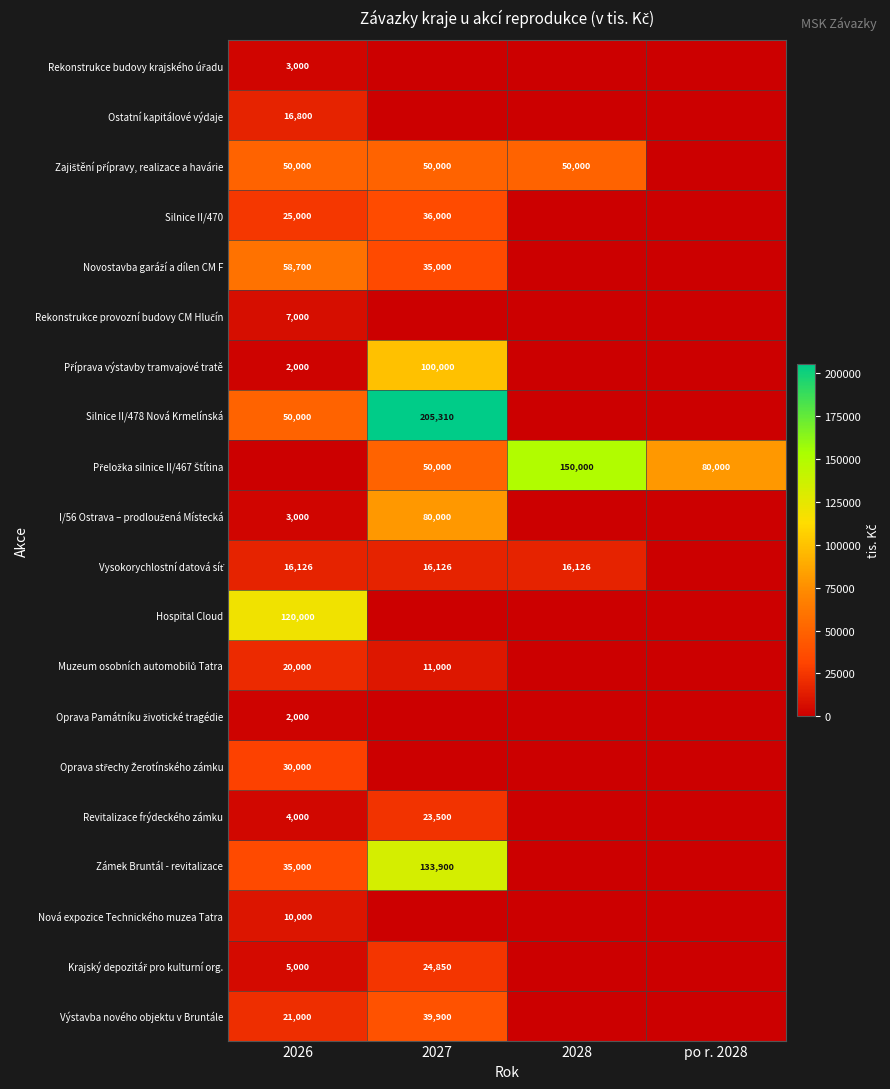

True or false: Revitalizace frýdeckého zámku has a value of 1843 at 2026.

False